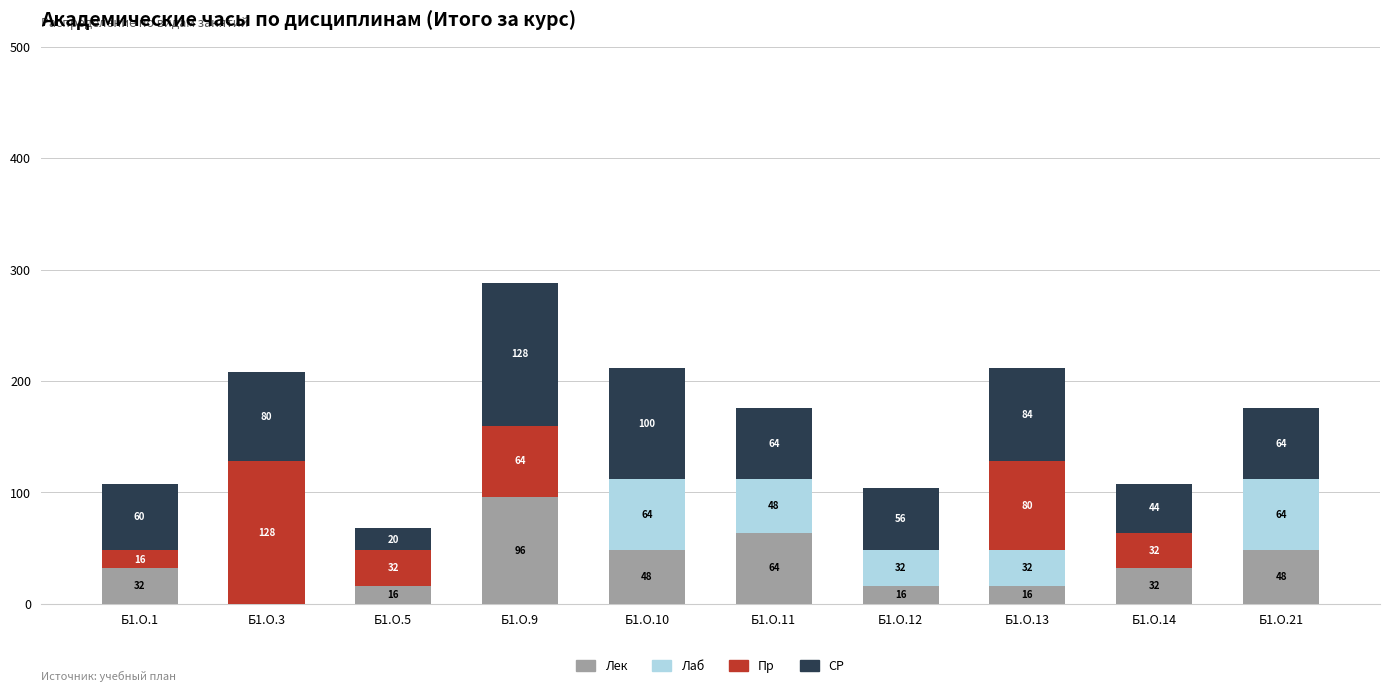

What is the total value across all series at Б1.О.12?

104